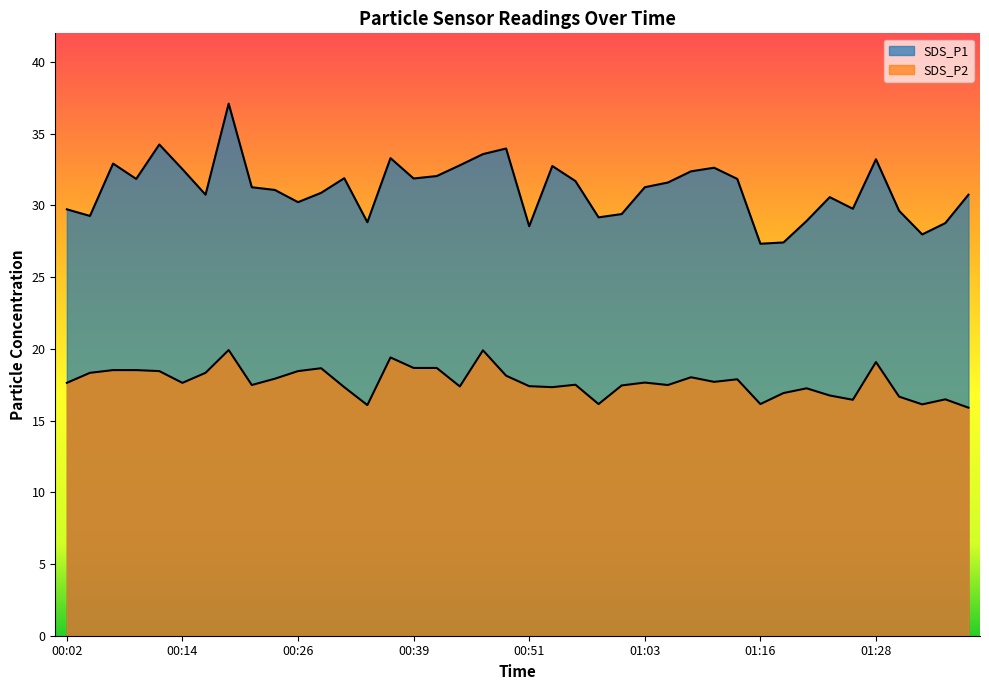

Reading left to right, what are all the values shown in this chart?

SDS_P1: 29.7	29.3	32.9	31.9	34.2	32.5	30.8	37.1	31.3	31.1	30.2	30.9	31.9	28.8	33.3	31.9	32.0	32.8	33.6	34.0	28.6	32.8	31.7	29.2	29.4	31.3	31.6	32.4	32.6	31.9	27.3	27.4	28.9	30.6	29.8	33.2	29.6	28.0	28.8	30.8
SDS_P2: 17.6	18.3	18.5	18.5	18.4	17.6	18.3	19.9	17.5	17.9	18.4	18.6	17.3	16.1	19.4	18.7	18.7	17.4	19.9	18.1	17.4	17.3	17.5	16.1	17.4	17.6	17.5	18.0	17.7	17.9	16.1	16.9	17.2	16.8	16.4	19.1	16.7	16.1	16.5	15.9